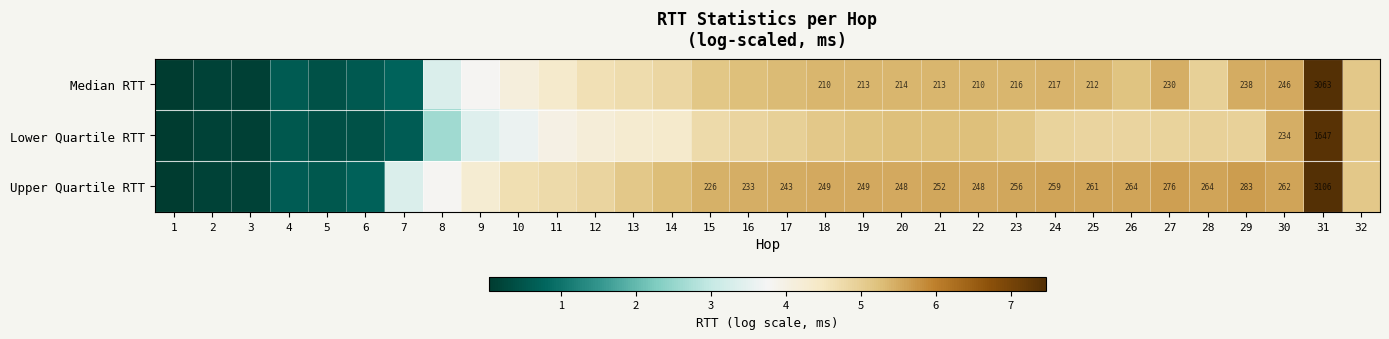

What is the spread (max minus min) of values at 21?

0.3